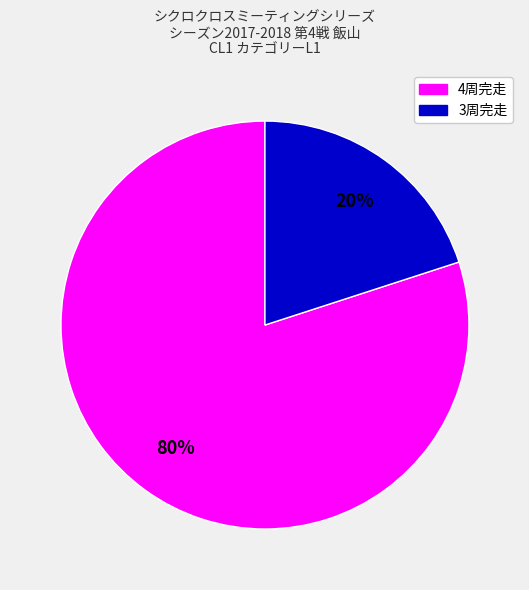

Combined, do 3周完走 and 4周完走 account for over 50%?

Yes